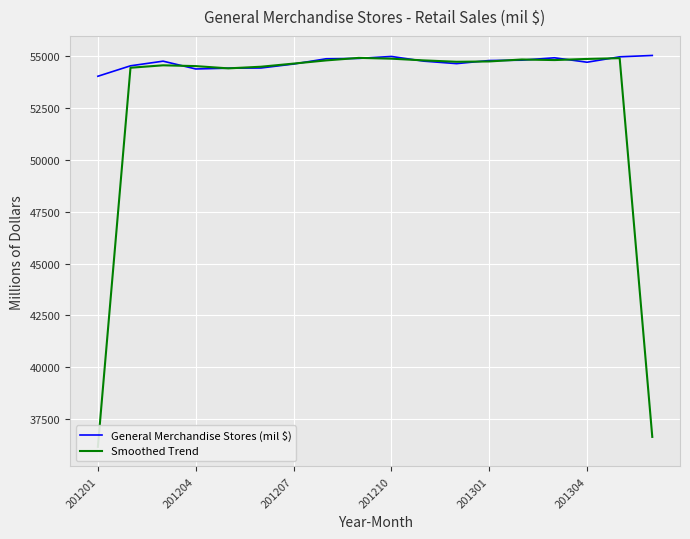

Where does the Smoothed Trend series first go above 54726?

7